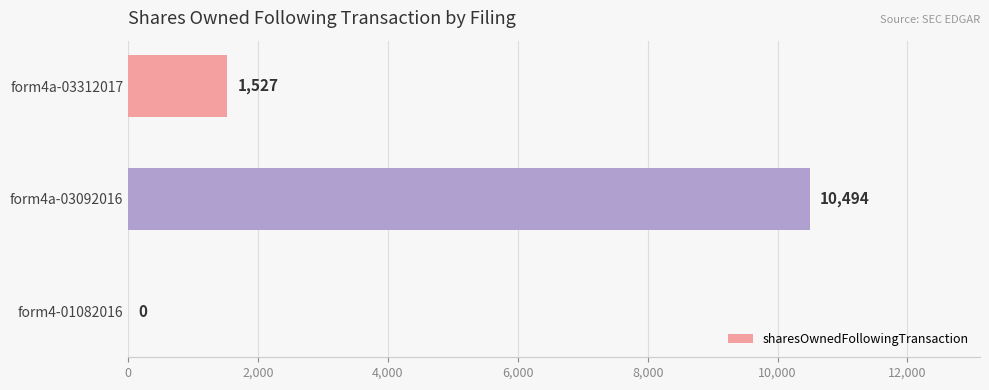

Count the number of data series in this chart.

1